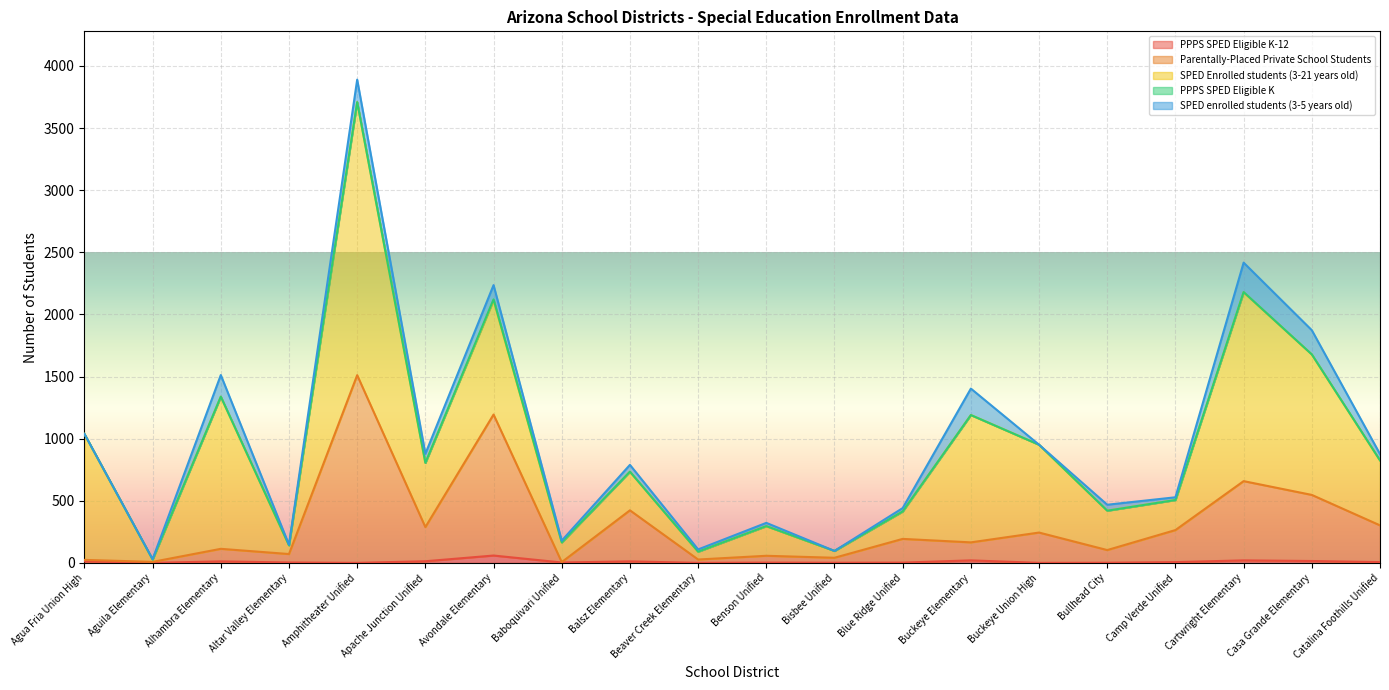

What is the sum of the Parentally-Placed Private School Students values at Aguila Elementary and Alhambra Elementary?

109